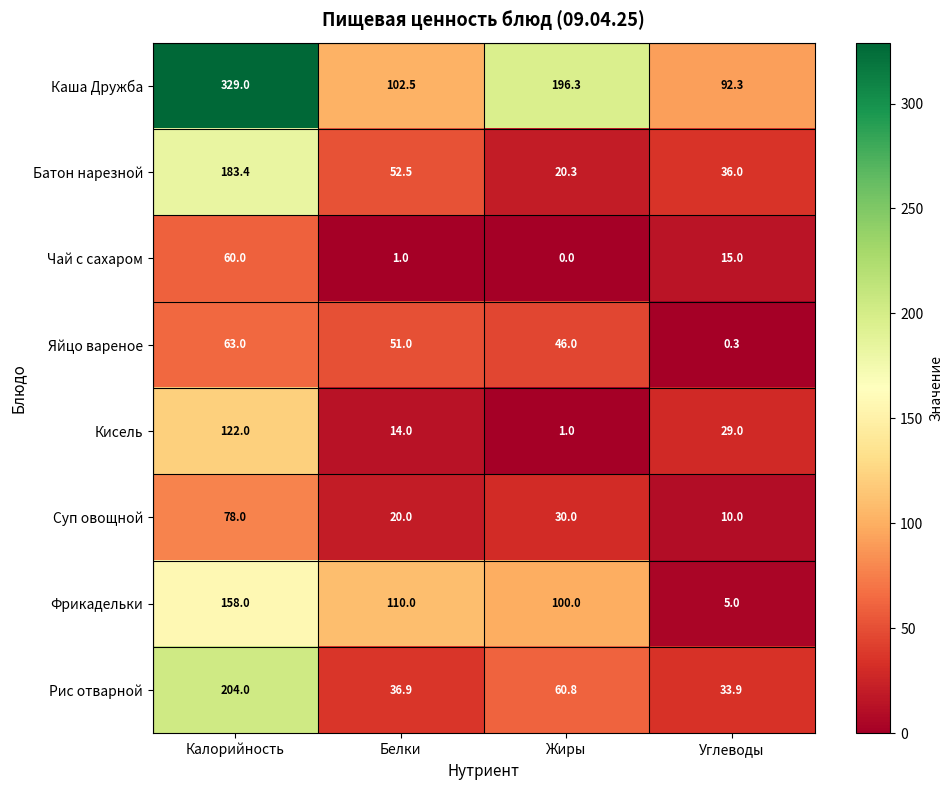

Which series has the largest total across all categories?

Каша Дружба